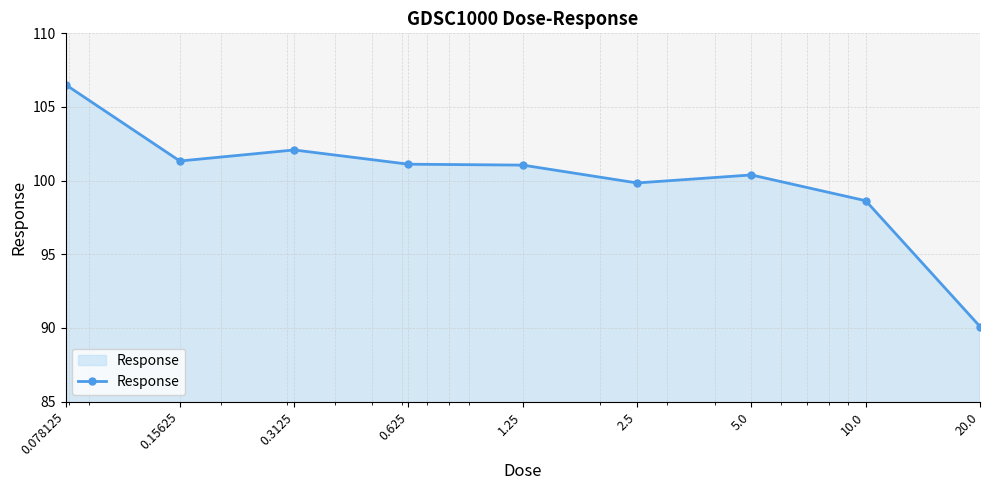

What is the value of the 9th point from the left?

90.1